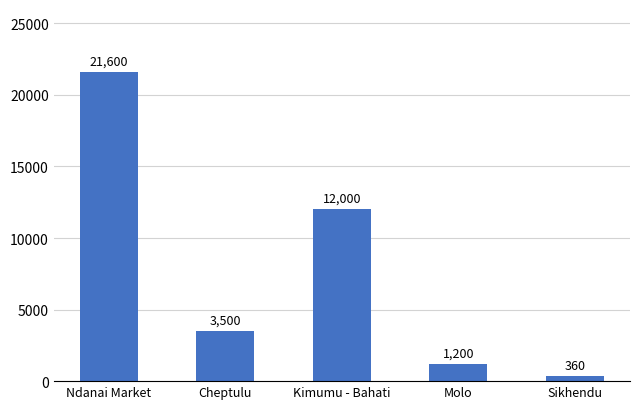

Reading left to right, transcribe all the data shown in this chart.

21600	3500	12000	1200	360